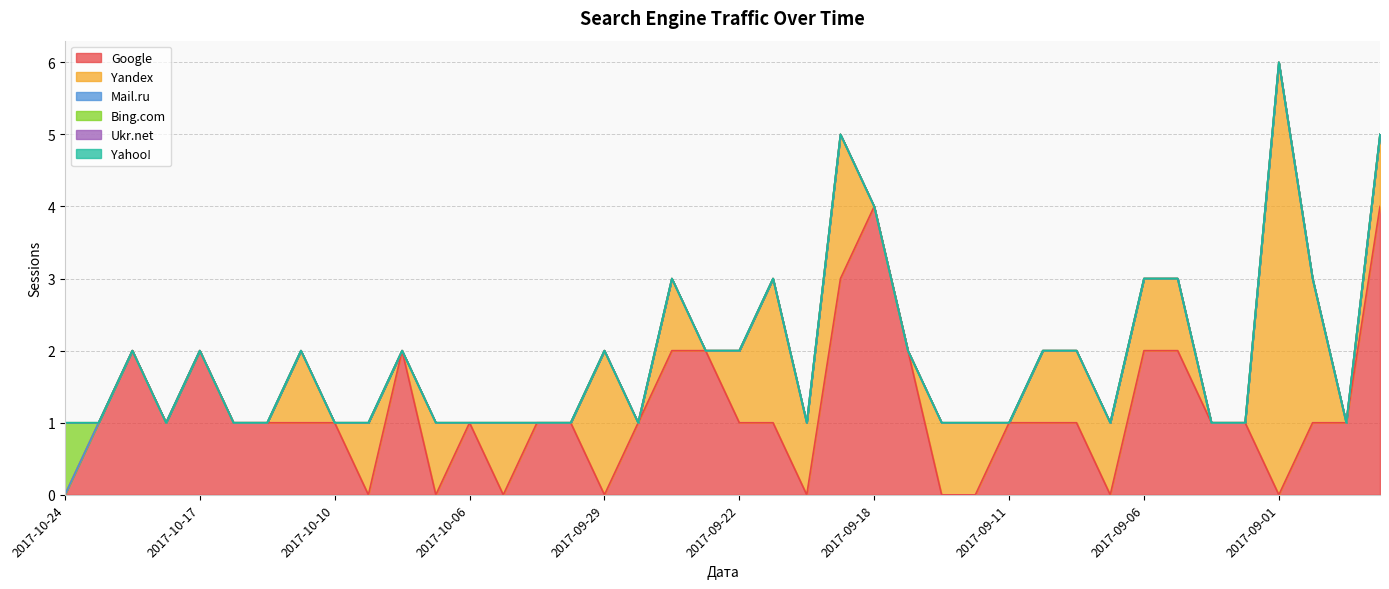

At how many categories does at least one series exceed 0?

40